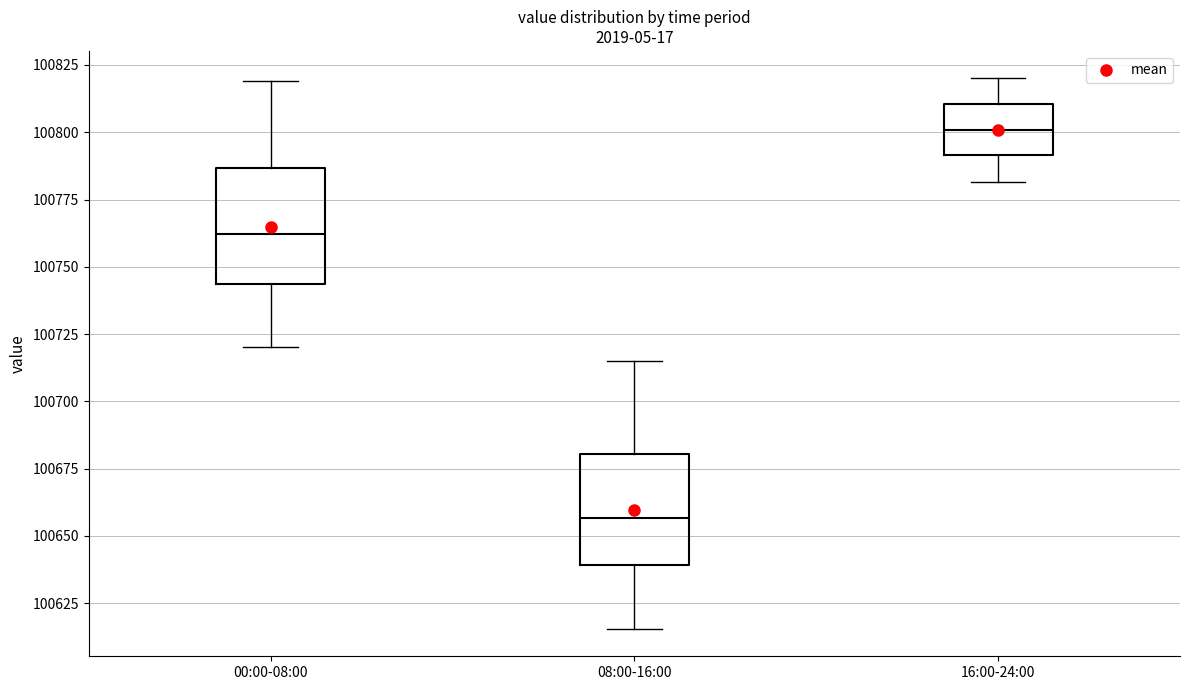

Which box's median line is the highest?

16:00-24:00